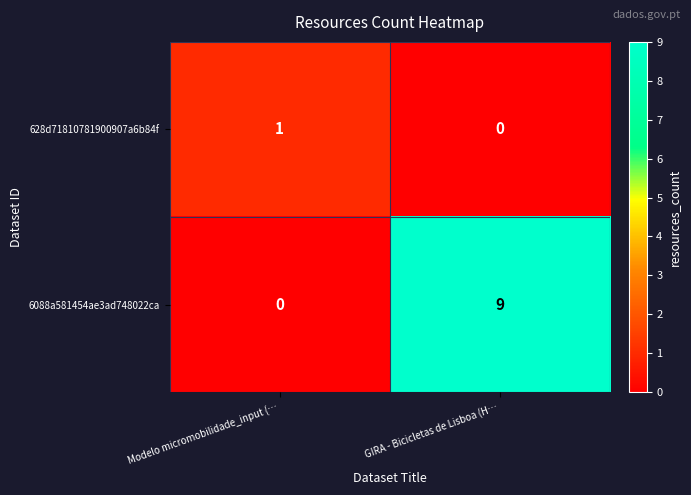

Between Modelo micromobilidade_input (… and GIRA - Bicicletas de Lisboa (H…, which series saw the biggest shift?

6088a581454ae3ad748022ca